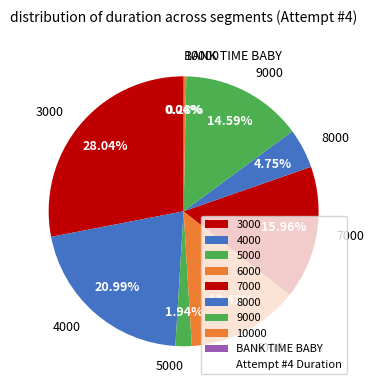

What percentage is the 5000 slice, to the nearest percent?

2%